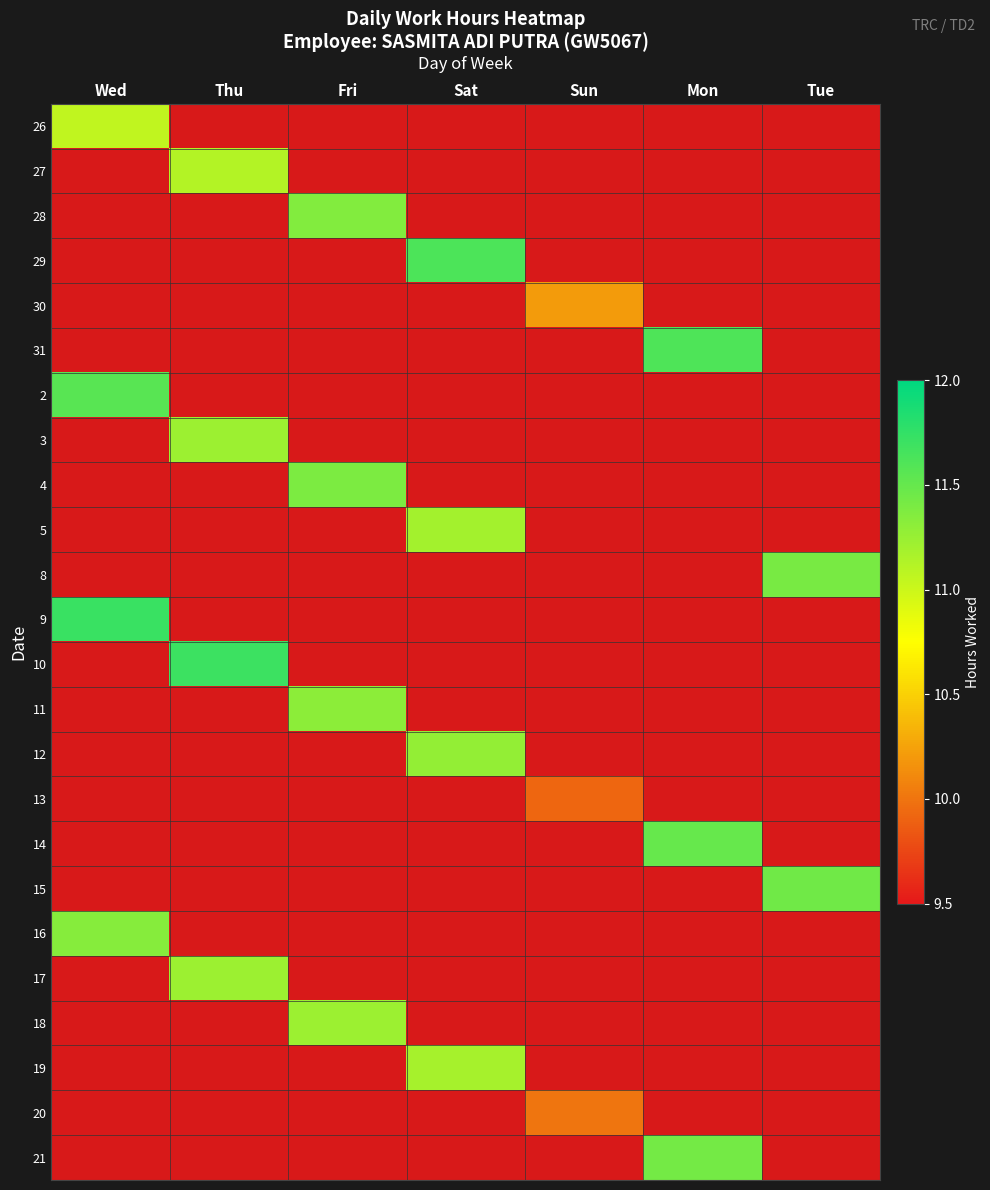

List the series in order of their peak value, lowest first.

13, 20, 30, 26, 27, 19, 5, 3, 17, 18, 12, 11, 16, 28, 4, 8, 21, 15, 14, 2, 31, 29, 10, 9